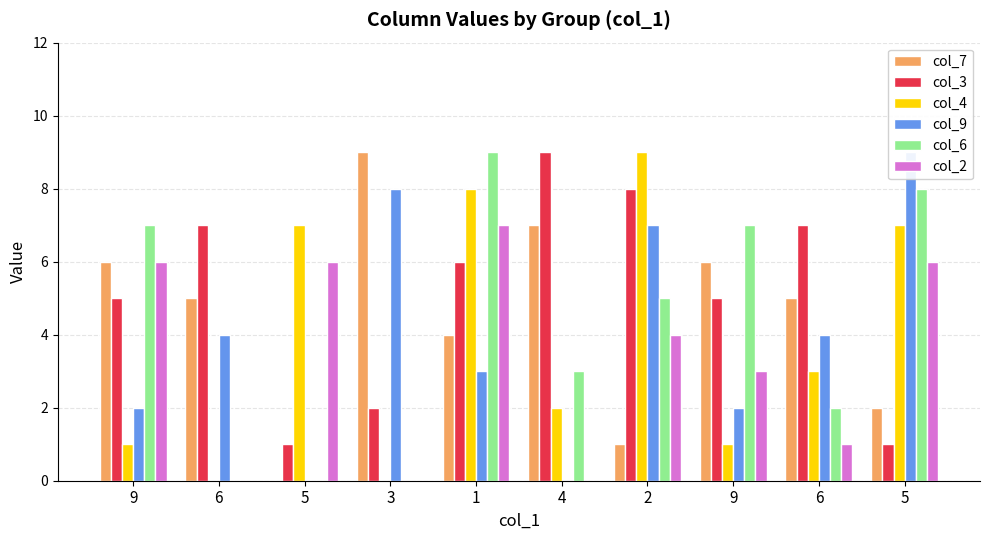

Which series has the widest spread of values?

col_7